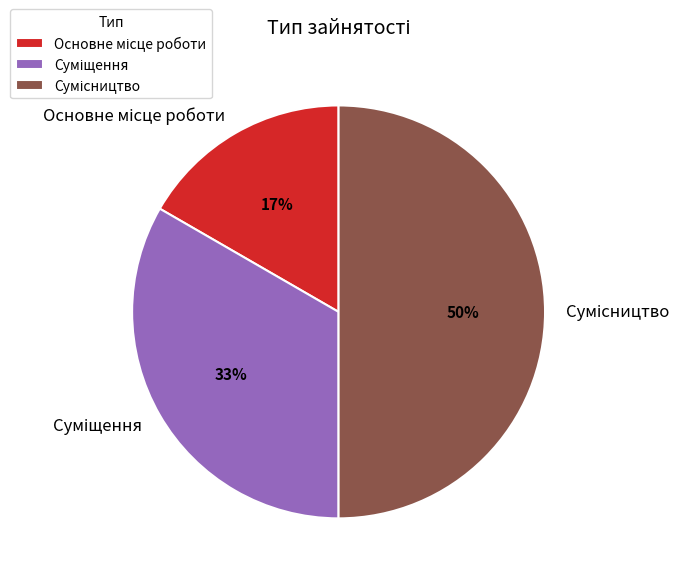

How many slices are in this pie chart?

3